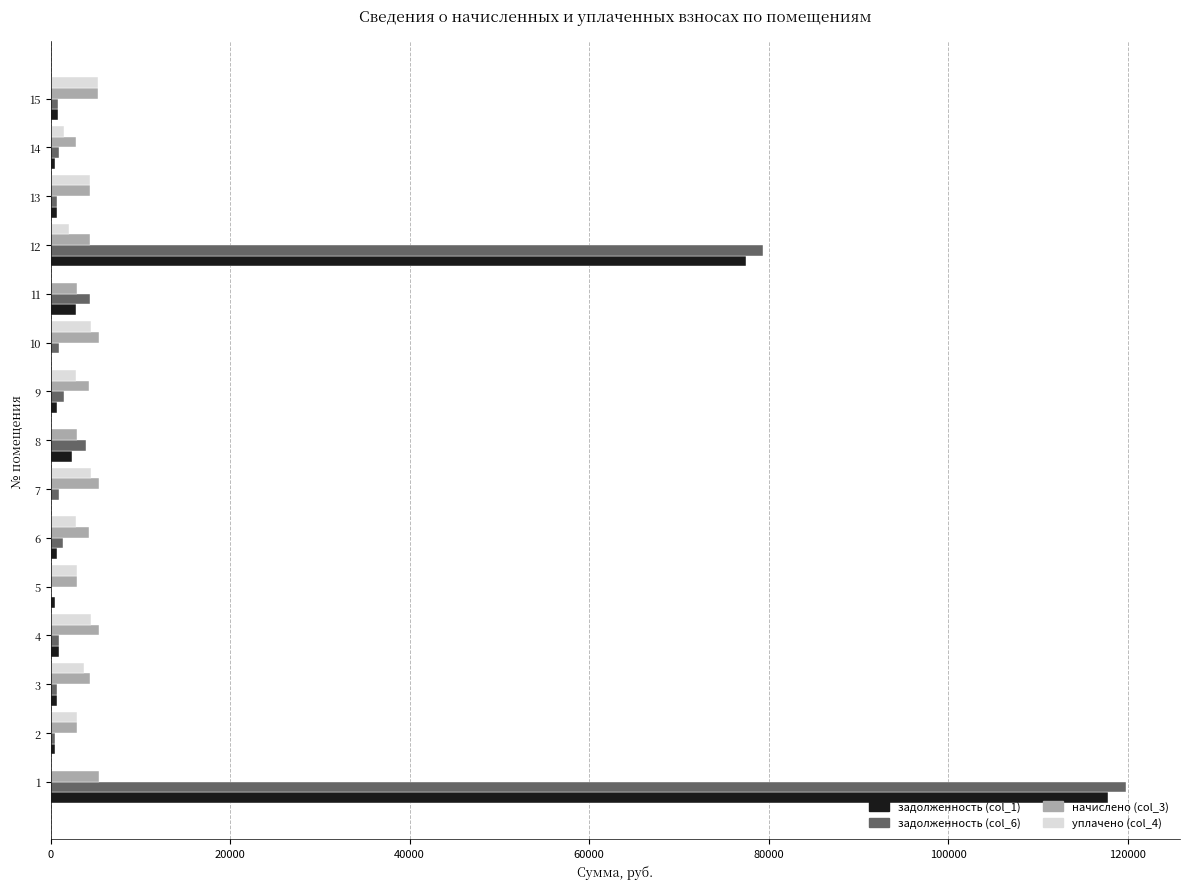

What is the maximum value for уплачено (col_4)?

5244.0